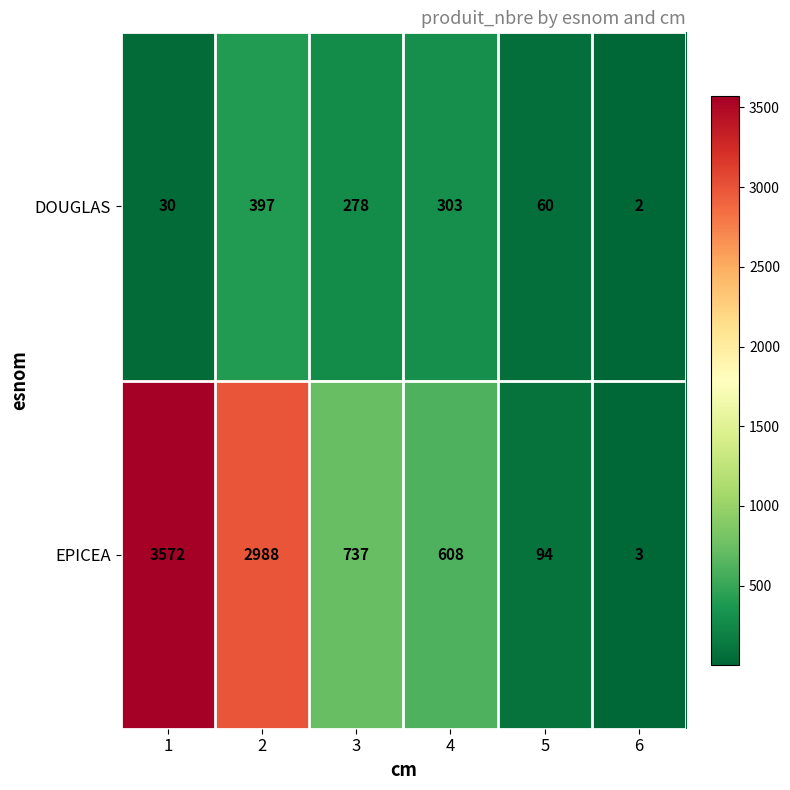

List the series in order of their overall mean, highest first.

EPICEA, DOUGLAS